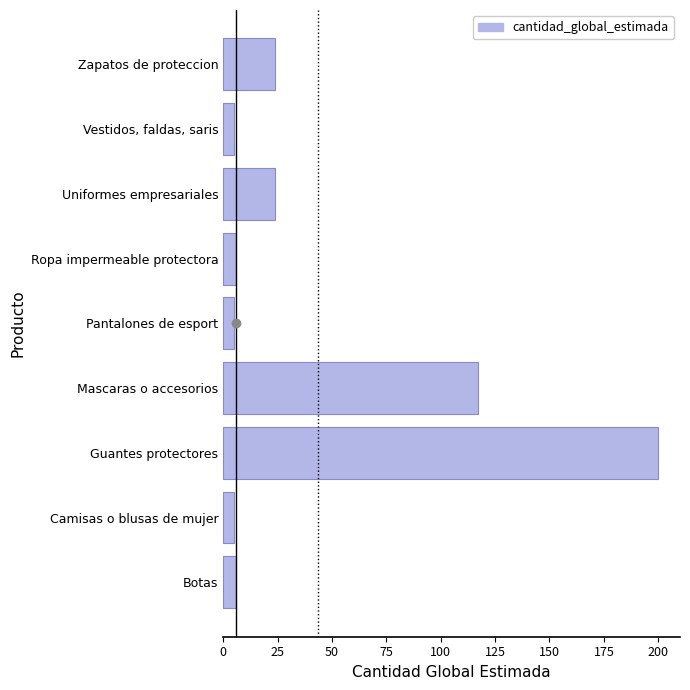

True or false: the data shows 117 at Mascaras o accesorios.

True